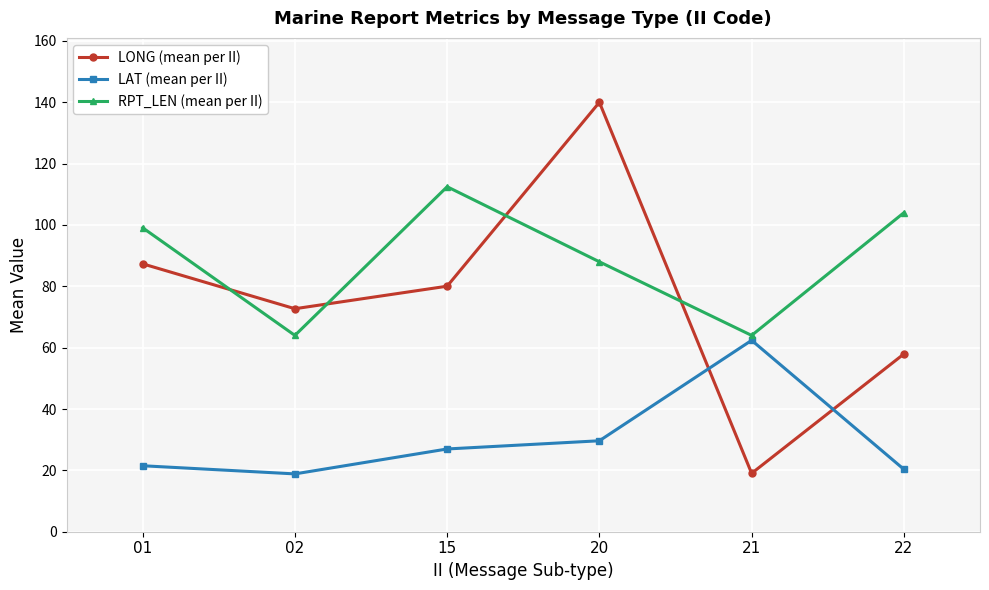

At 15, list the series in order from largest to smallest.

RPT_LEN (mean per II), LONG (mean per II), LAT (mean per II)